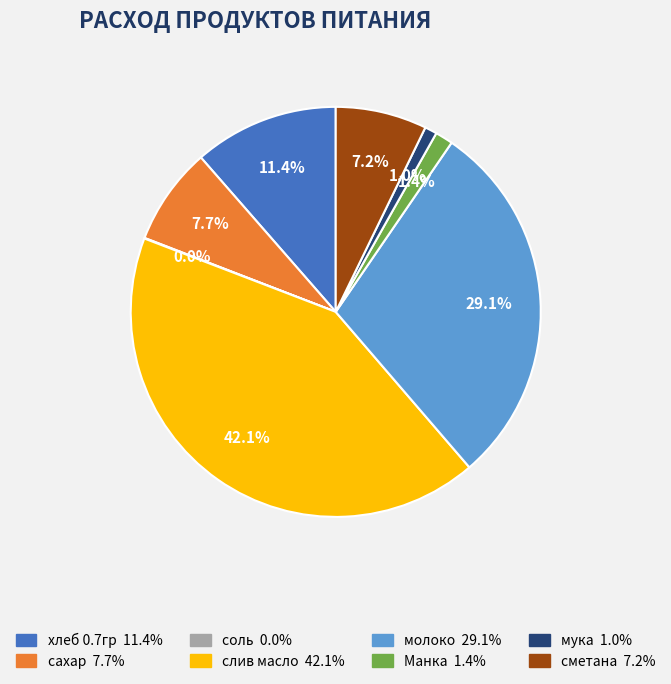

To the nearest percent, what is the difference between the слив масло and мука slice percentages?

41%